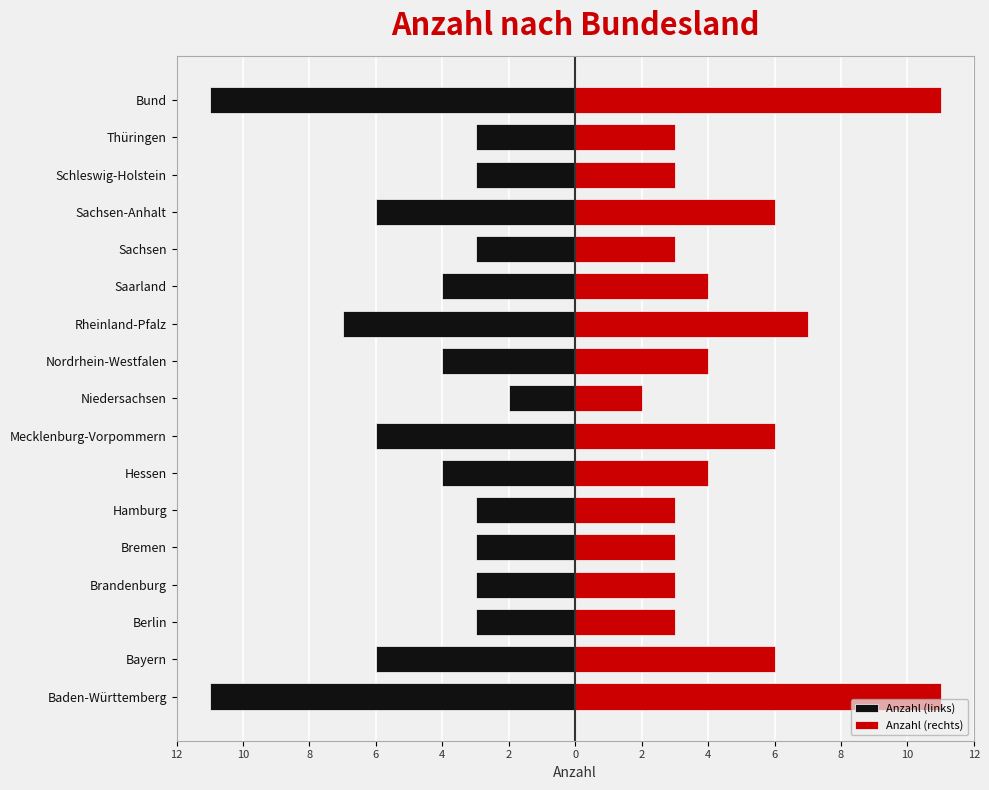

What is the sum of the Anzahl (links) values at Bund and Hamburg?

-14